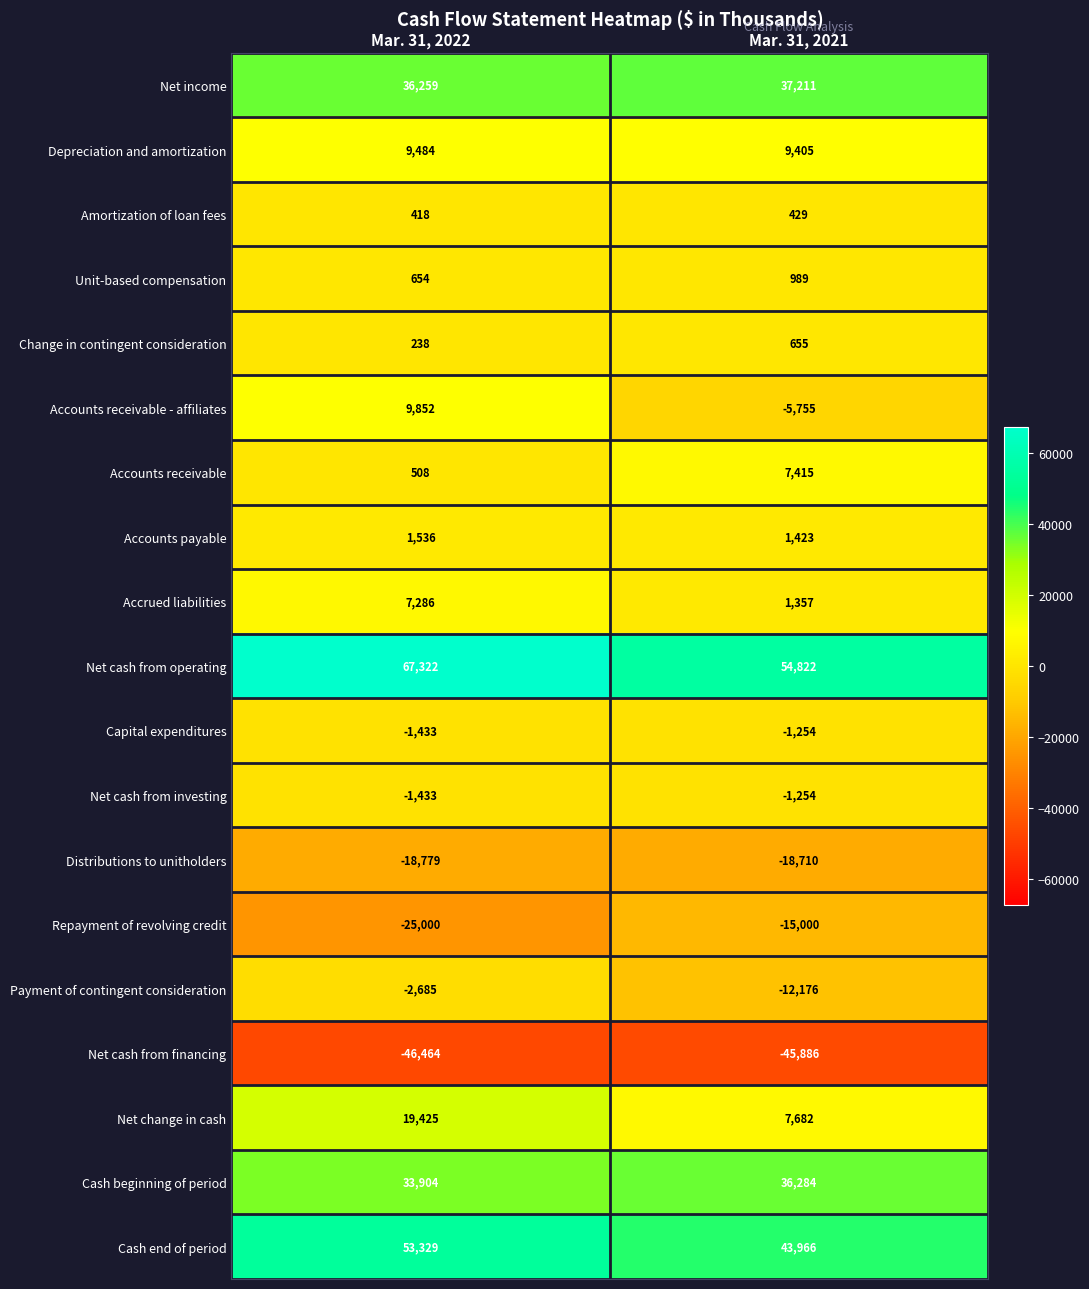

At how many categories does at least one series exceed 14042?

2